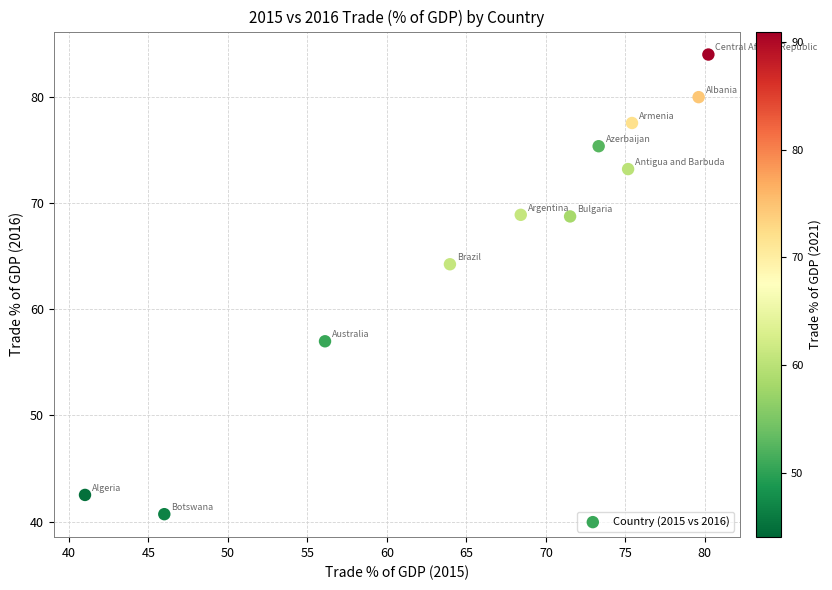

What is the average X value?

66.4